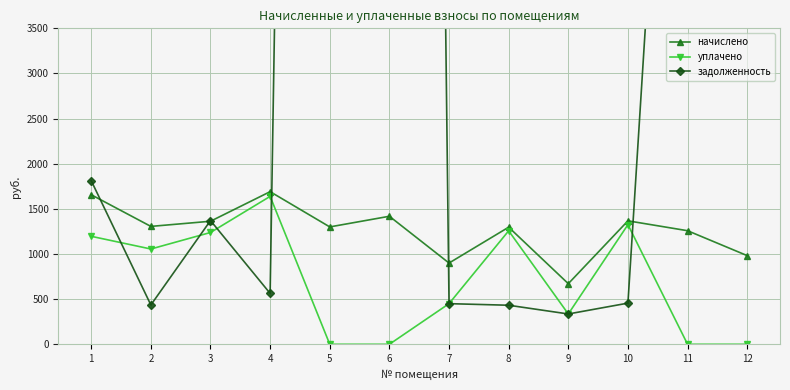

Between which two adjacent categories do задолженность and начислено first intersect?

1 and 2